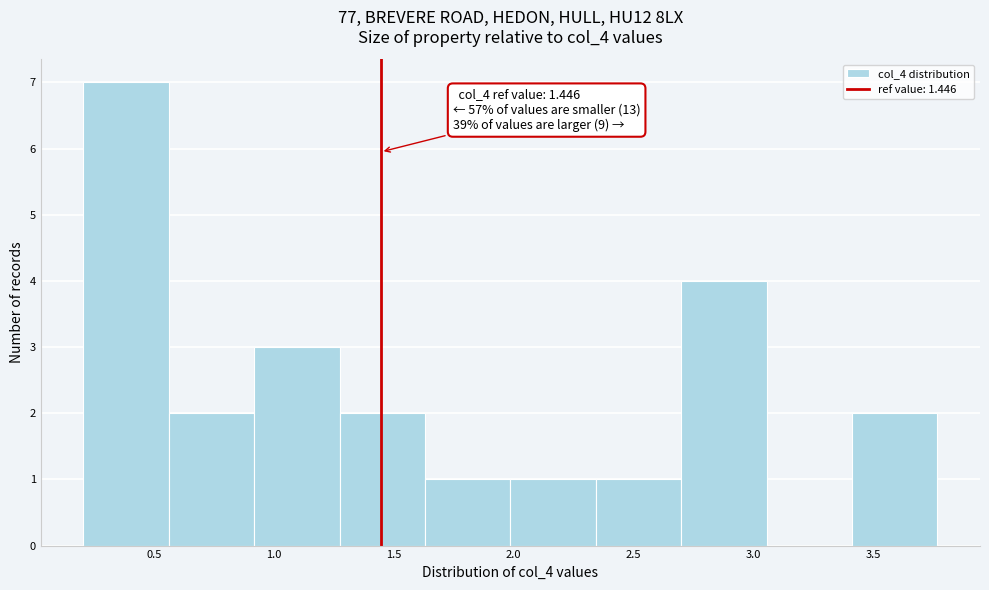

Which range on the x-axis has the tallest bar?

0.20 to 0.55